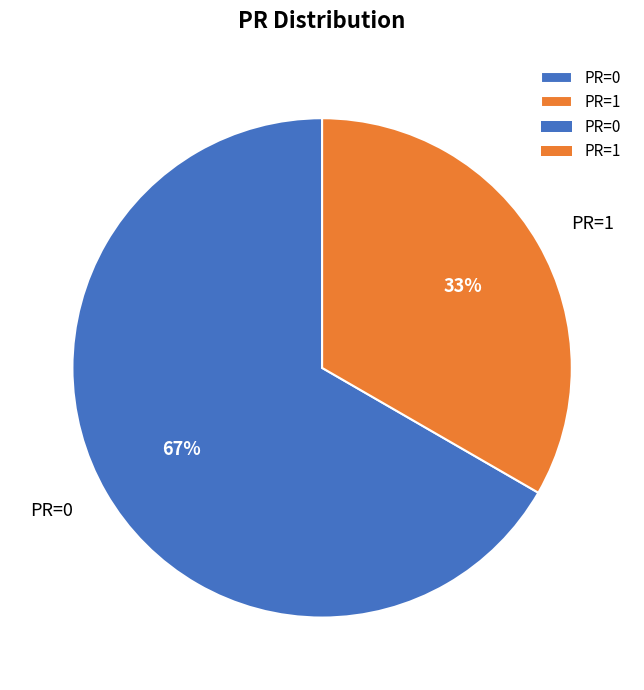

Which category accounts for the majority?

PR=0